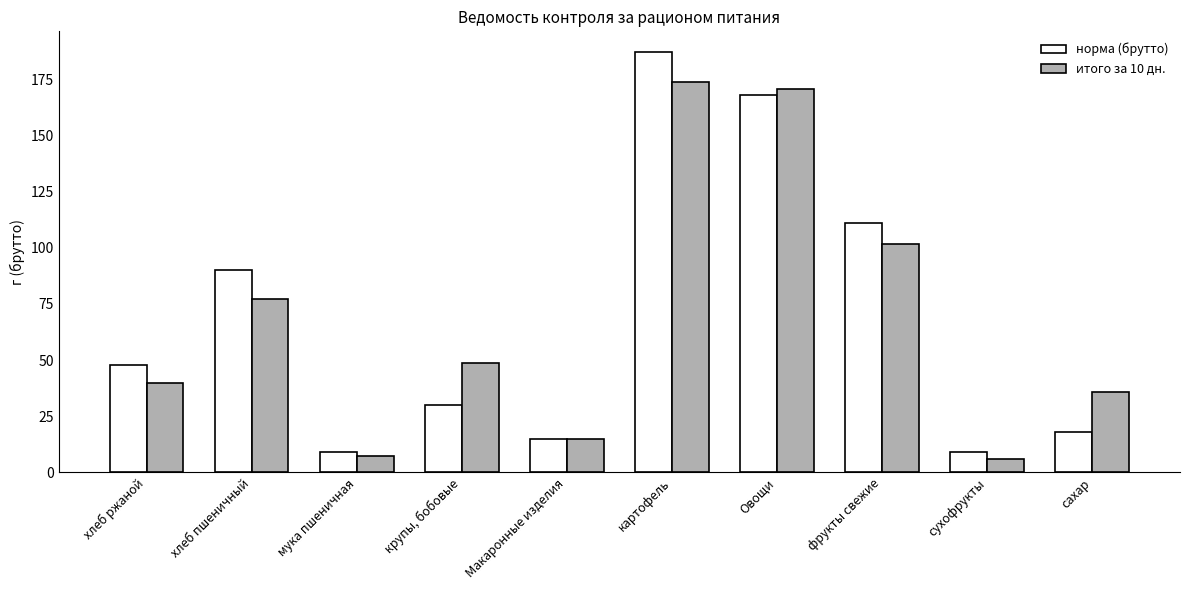

What is the difference between the highest and lowest values at хлеб пшеничный?

13.0